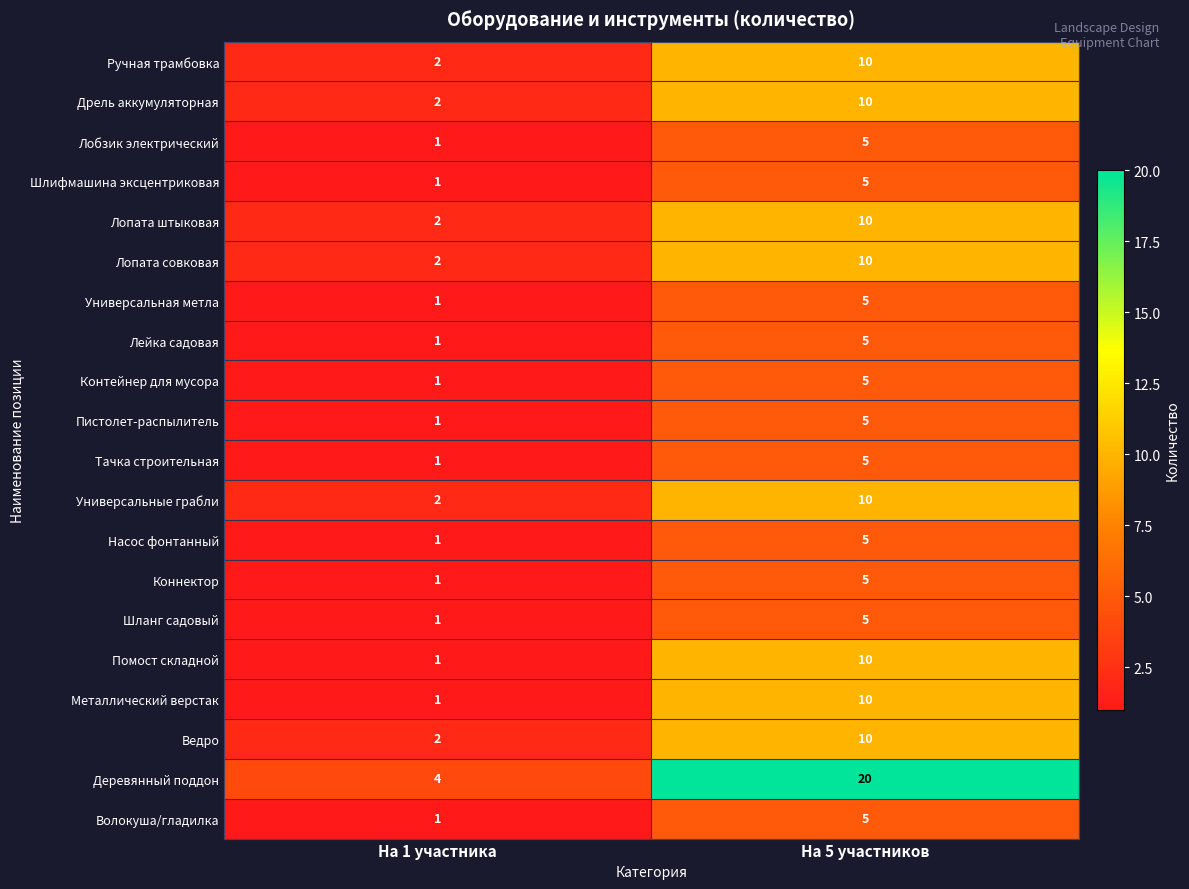

Between На 1 участника and На 5 участников, which series saw the biggest shift?

Деревянный поддон